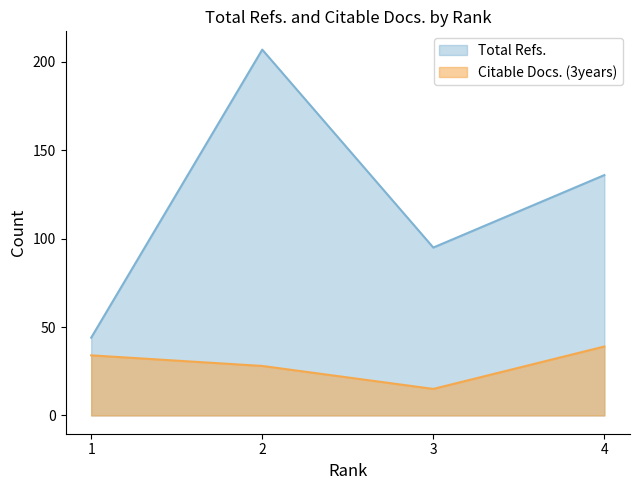

The value at 2 is 7. True or false?

False